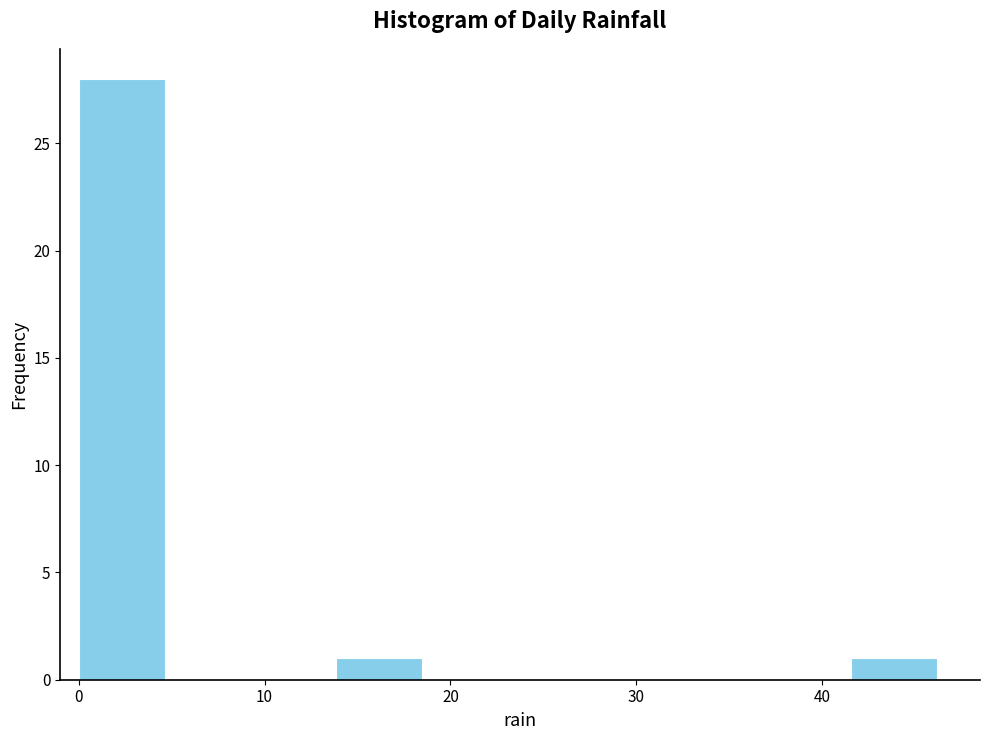

Over which range of the x-axis is the bar tallest?

0 to 5